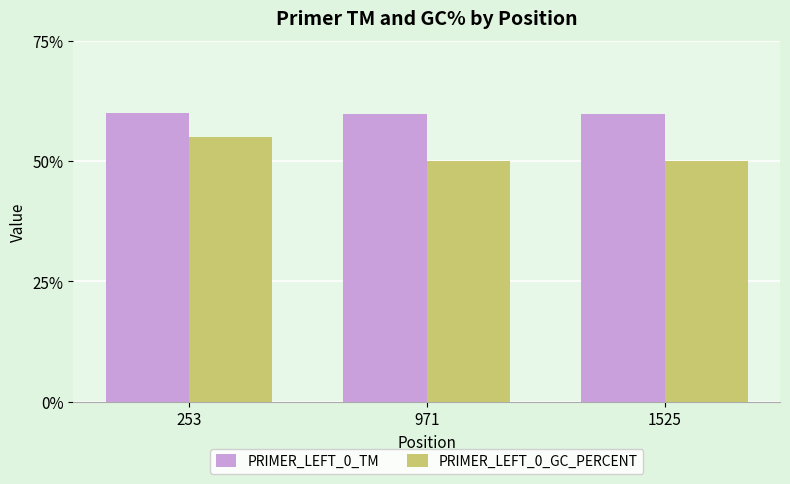

At 971, list the series in order from smallest to largest.

PRIMER_LEFT_0_GC_PERCENT, PRIMER_LEFT_0_TM